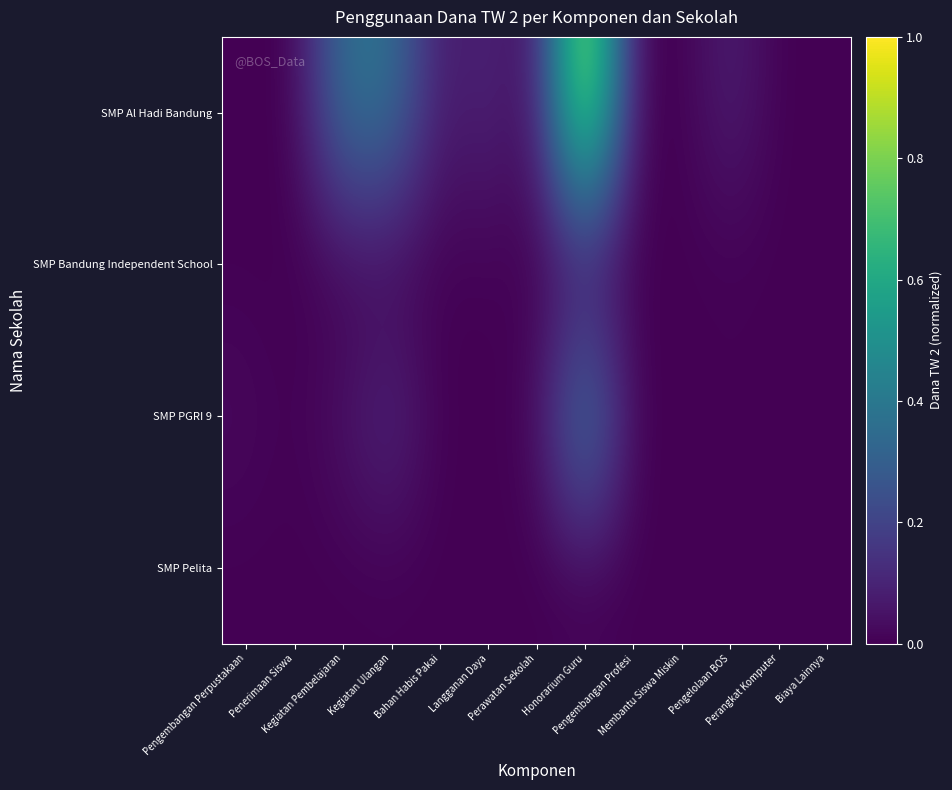

Reading left to right, transcribe all the data shown in this chart.

SMP Al Hadi Bandung: Pengembangan Perpustakaan=0.0	Penerimaan Siswa=0.0	Kegiatan Pembelajaran=0.4	Kegiatan Ulangan=0.4	Bahan Habis Pakai=0.1	Langganan Daya=0.1	Perawatan Sekolah=0.0	Honorarium Guru=1.0	Pengembangan Profesi=0.0	Membantu Siswa Miskin=0.0	Pengelolaan BOS=0.1	Perangkat Komputer=0.0	Biaya Lainnya=0.0
SMP Bandung Independent School: Pengembangan Perpustakaan=0.0	Penerimaan Siswa=0.0	Kegiatan Pembelajaran=0.0	Kegiatan Ulangan=0.0	Bahan Habis Pakai=0.0	Langganan Daya=0.0	Perawatan Sekolah=0.0	Honorarium Guru=0.0	Pengembangan Profesi=0.0	Membantu Siswa Miskin=0.0	Pengelolaan BOS=0.0	Perangkat Komputer=0.0	Biaya Lainnya=0.0
SMP PGRI 9: Pengembangan Perpustakaan=0.0	Penerimaan Siswa=0.0	Kegiatan Pembelajaran=0.0	Kegiatan Ulangan=0.1	Bahan Habis Pakai=0.0	Langganan Daya=0.0	Perawatan Sekolah=0.0	Honorarium Guru=0.5	Pengembangan Profesi=0.0	Membantu Siswa Miskin=0.0	Pengelolaan BOS=0.0	Perangkat Komputer=0.0	Biaya Lainnya=0.0
SMP Pelita: Pengembangan Perpustakaan=0.0	Penerimaan Siswa=0.0	Kegiatan Pembelajaran=0.0	Kegiatan Ulangan=0.0	Bahan Habis Pakai=0.0	Langganan Daya=0.0	Perawatan Sekolah=0.0	Honorarium Guru=0.0	Pengembangan Profesi=0.0	Membantu Siswa Miskin=0.0	Pengelolaan BOS=0.0	Perangkat Komputer=0.0	Biaya Lainnya=0.0